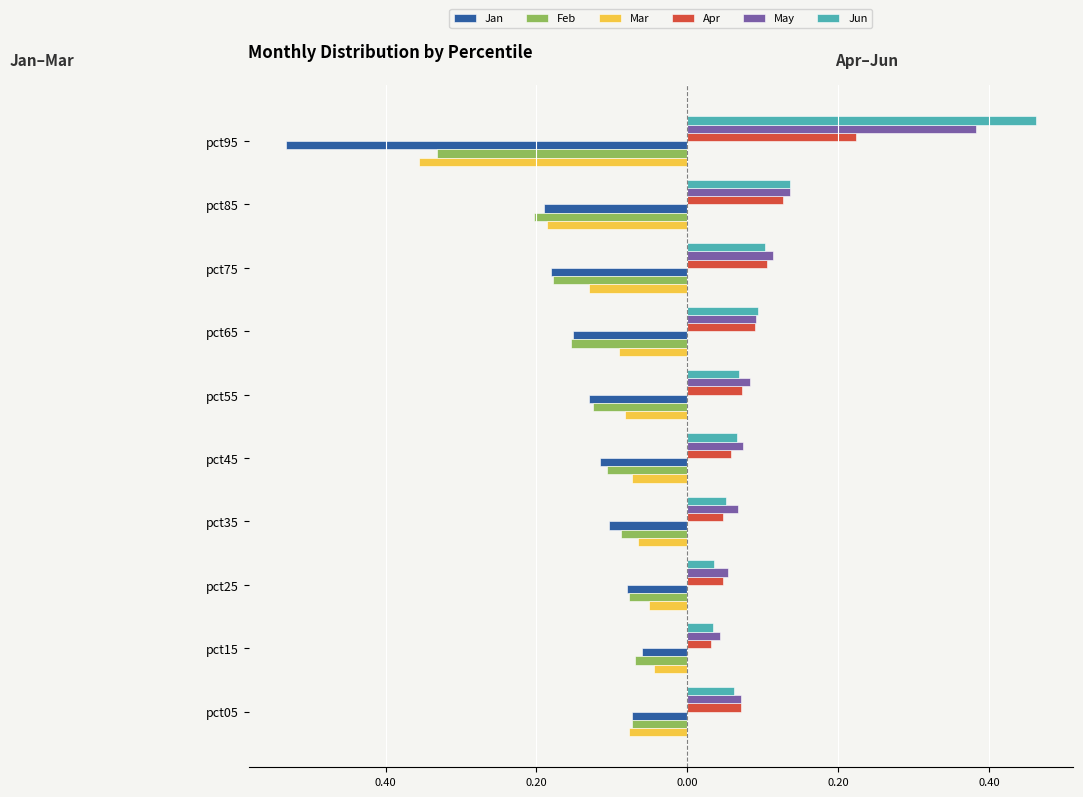

What are all the series names shown in the legend?

Jan, Feb, Mar, Apr, May, Jun